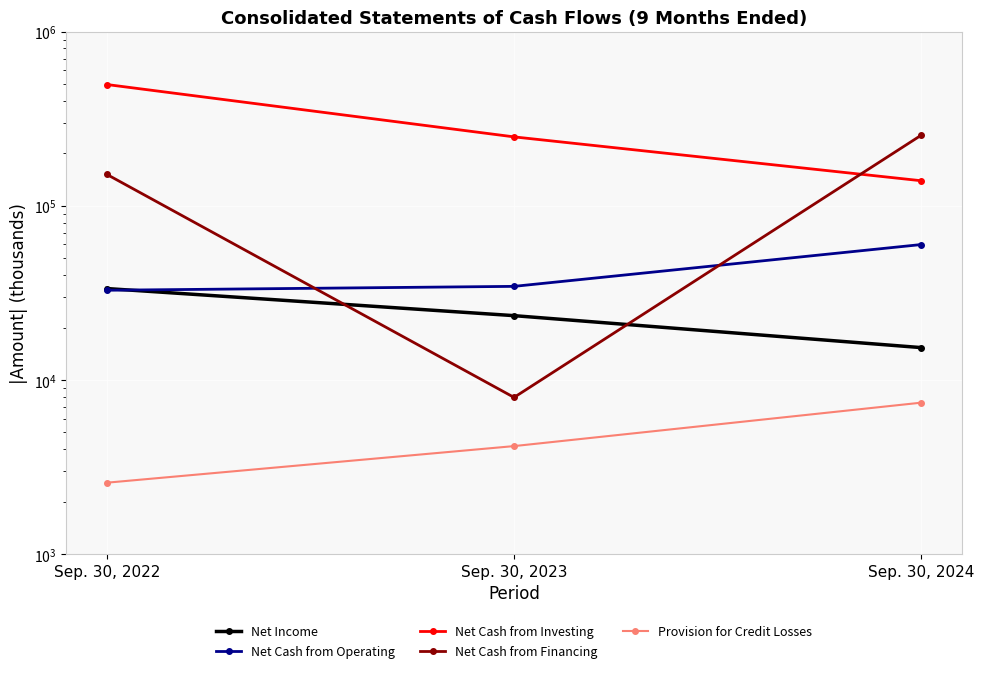

What is the value of the Net Cash from Operating point at the 1st from the left?

32761